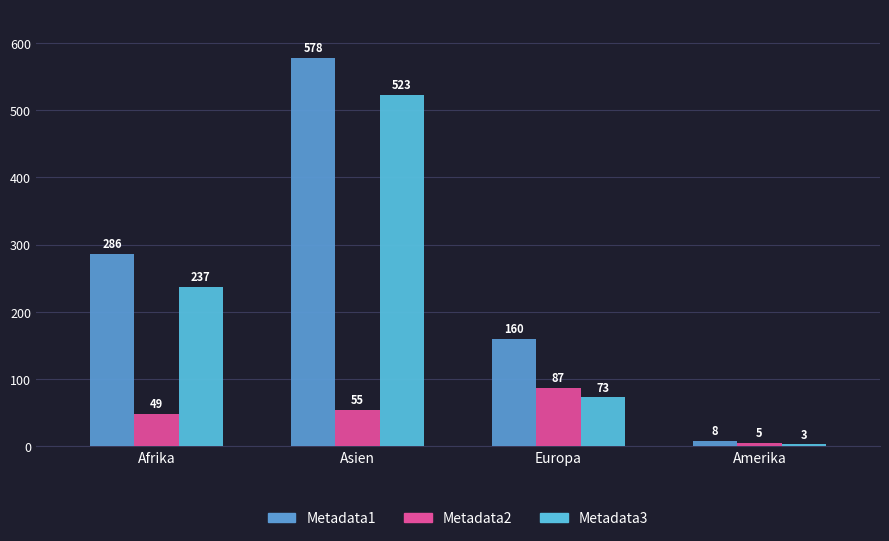

Which series has the widest spread of values?

Metadata1